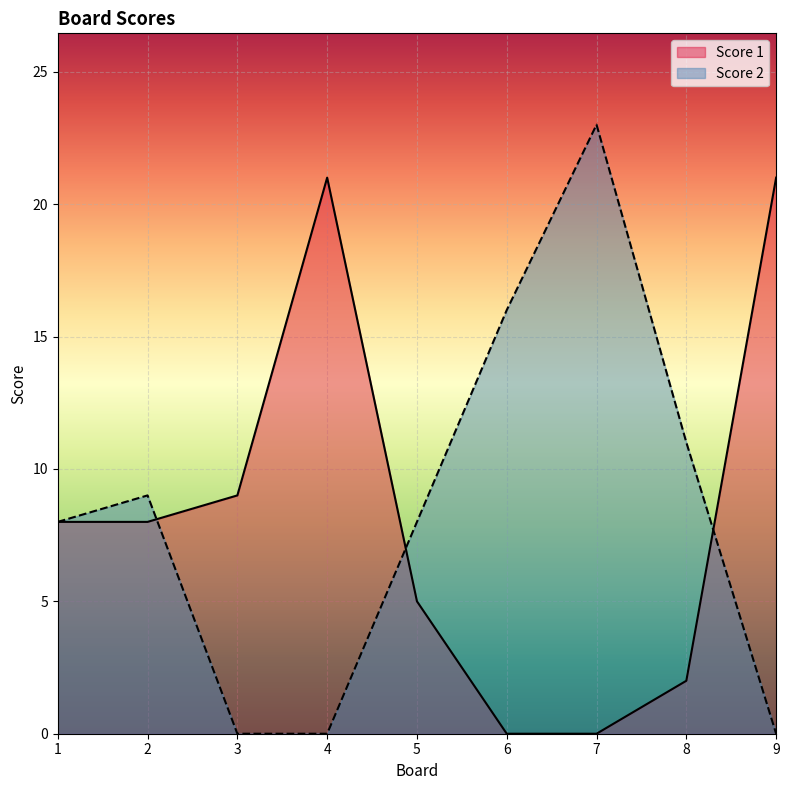

Between 3 and 6, which series saw the biggest shift?

Score 2